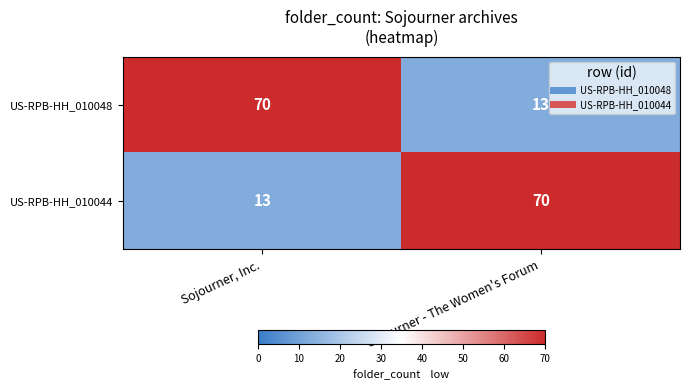

List the labels in order of US-RPB-HH_010048 value, largest first.

Sojourner, Inc., Sojourner - The Women's Forum